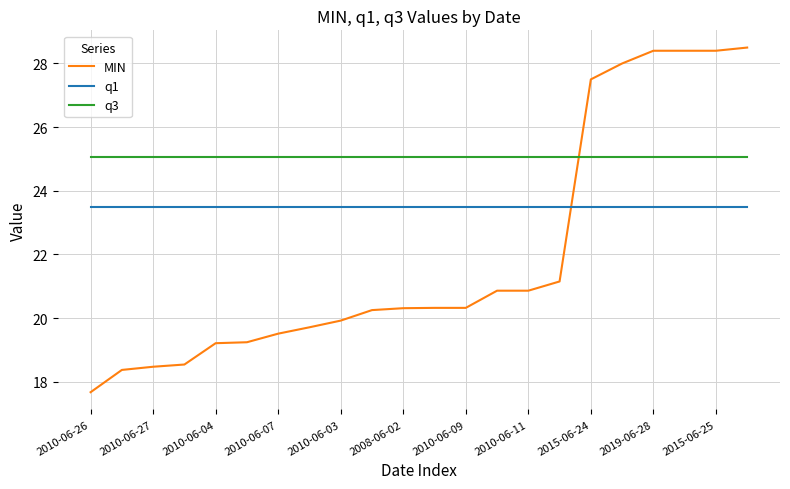

What is the minimum value for q1?

23.5